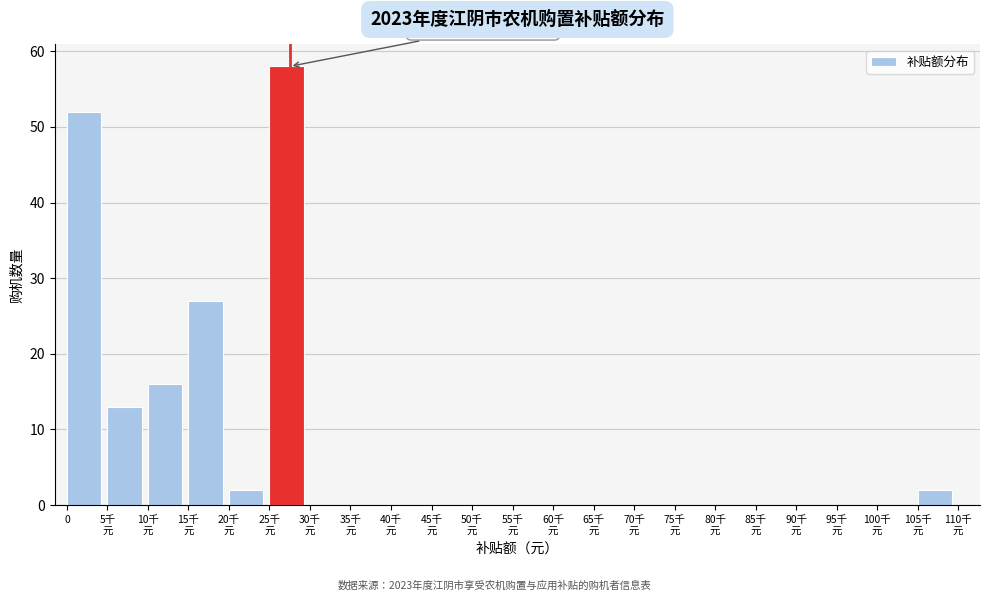

What is the maximum value shown in the chart?

58